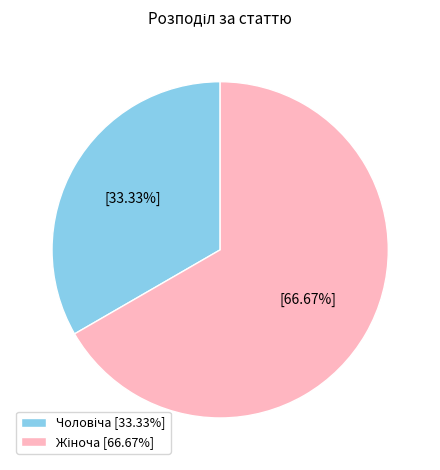

Is there a majority slice in this chart?

Yes